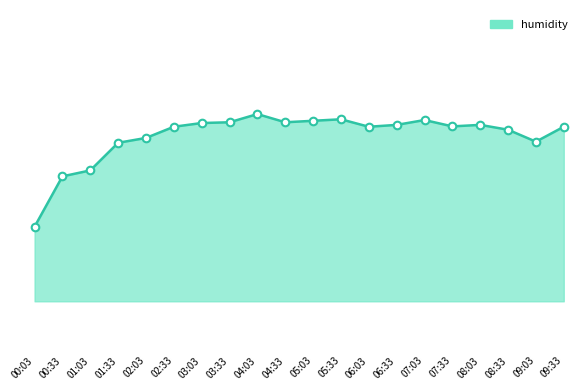

What is the ratio of the value at 00:03 to the value at 01:03?

1.0